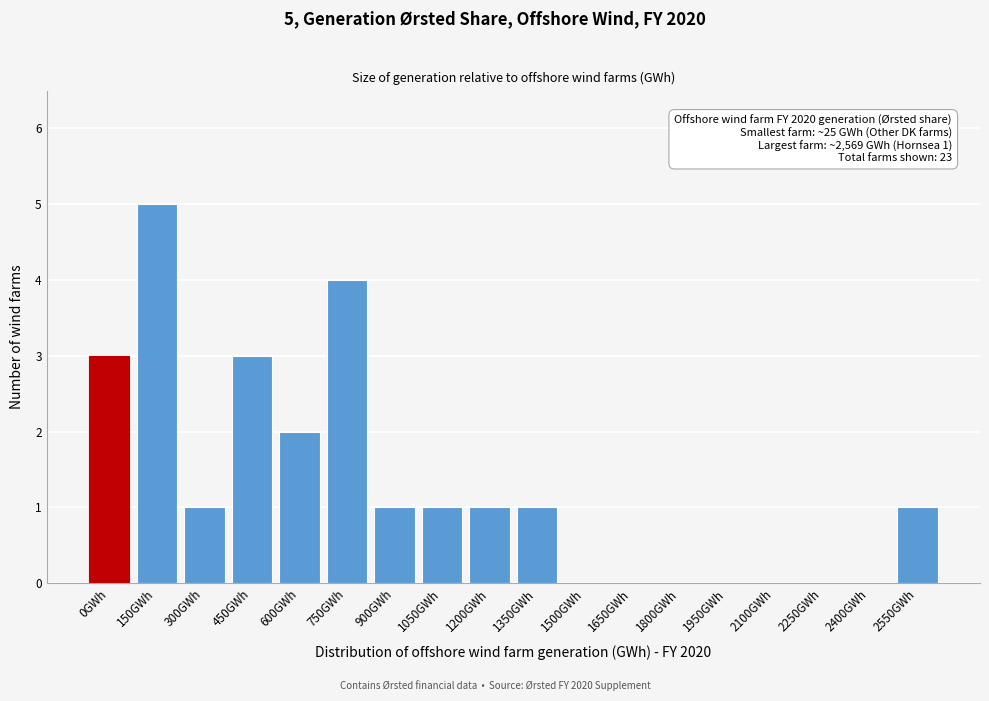

Reading right to left, what are all the values shown in this chart?

2550GWh=1	2400GWh=0	2250GWh=0	2100GWh=0	1950GWh=0	1800GWh=0	1650GWh=0	1500GWh=0	1350GWh=1	1200GWh=1	1050GWh=1	900GWh=1	750GWh=4	600GWh=2	450GWh=3	300GWh=1	150GWh=5	0GWh=3